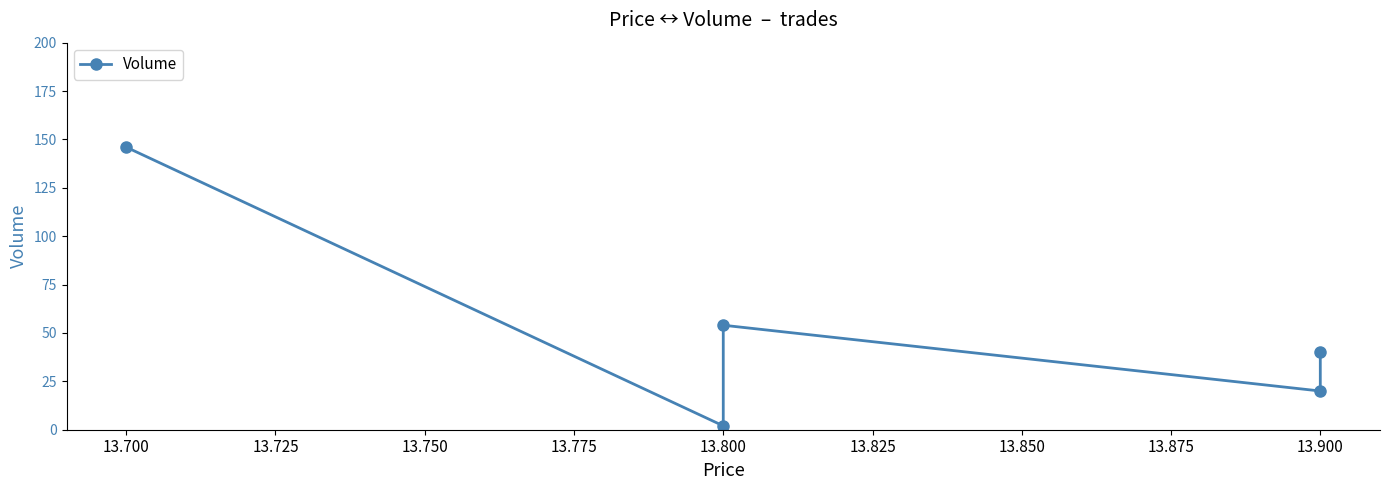

How many interior local peaks (higher than both neighbors) does the data have?

1